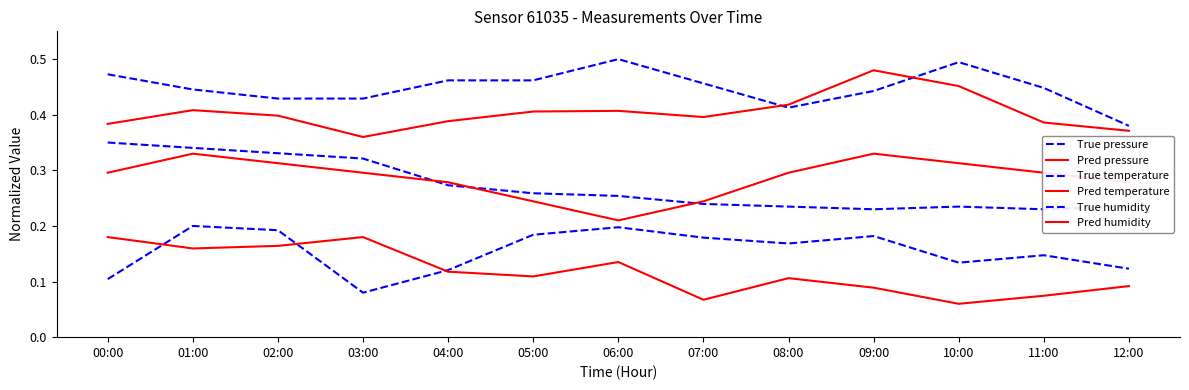

True or false: True temperature and Pred temperature intersect in this chart.

True